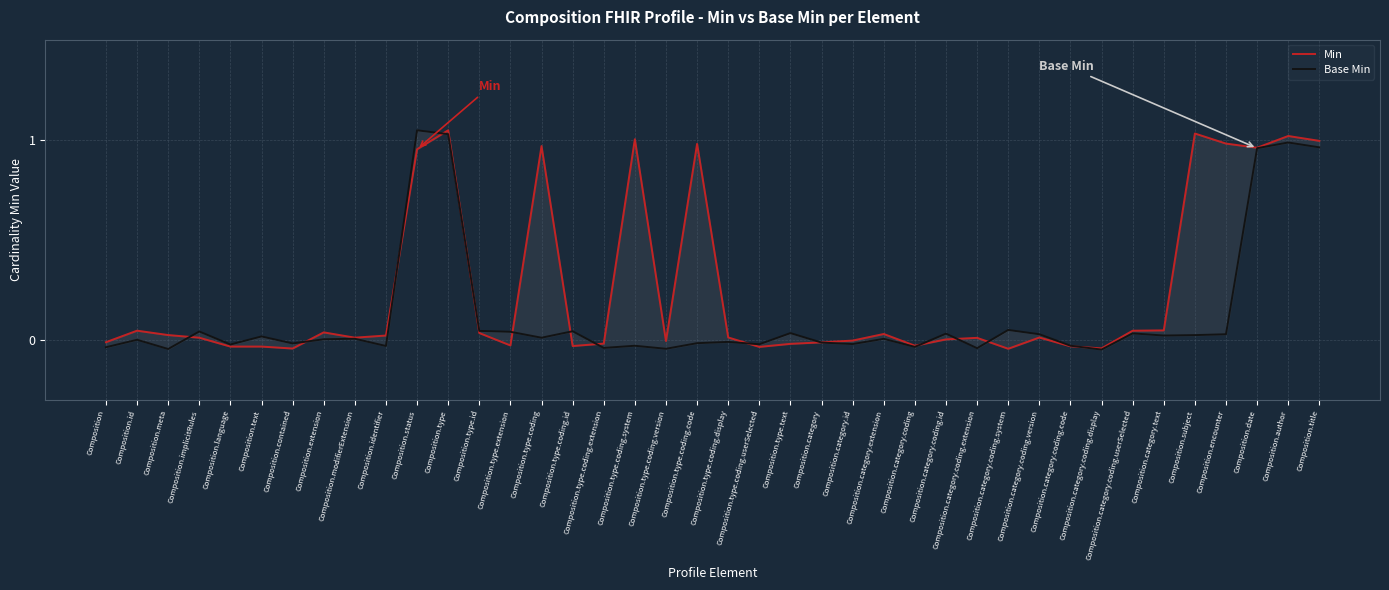

List the series in order of their overall mean, highest first.

Min, Base Min